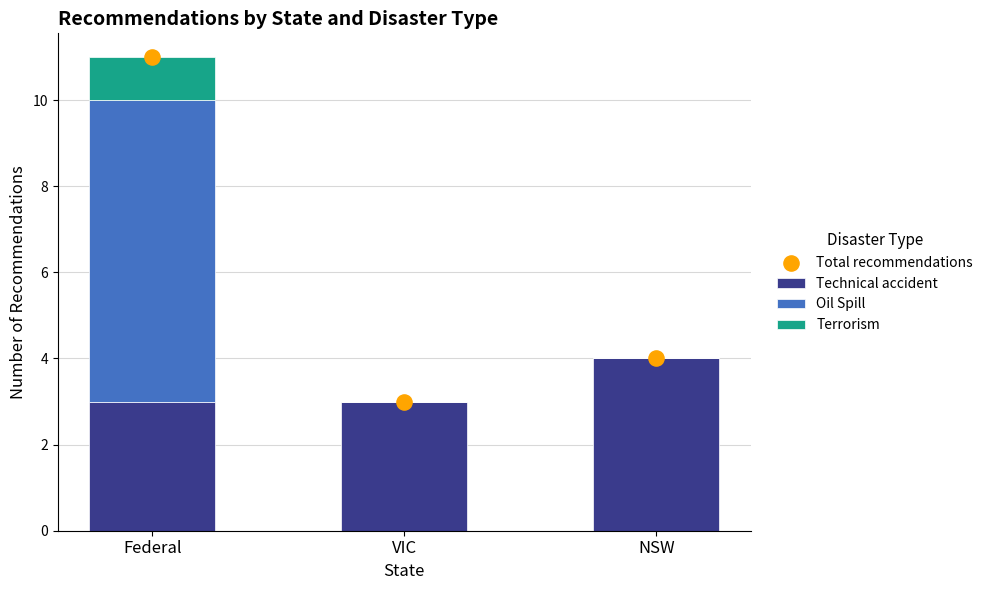

Which series has the largest total across all categories?

Total recommendations